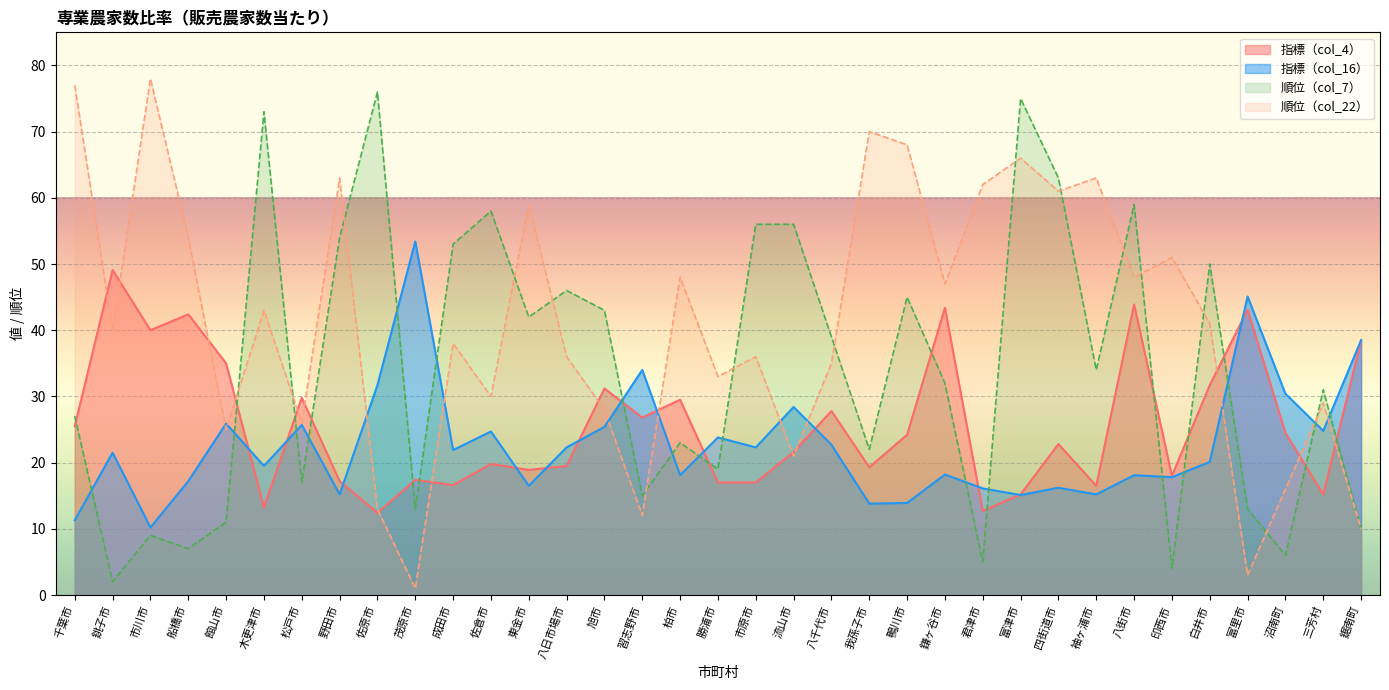

How many data points in 順位（col_22） are above 40?

17